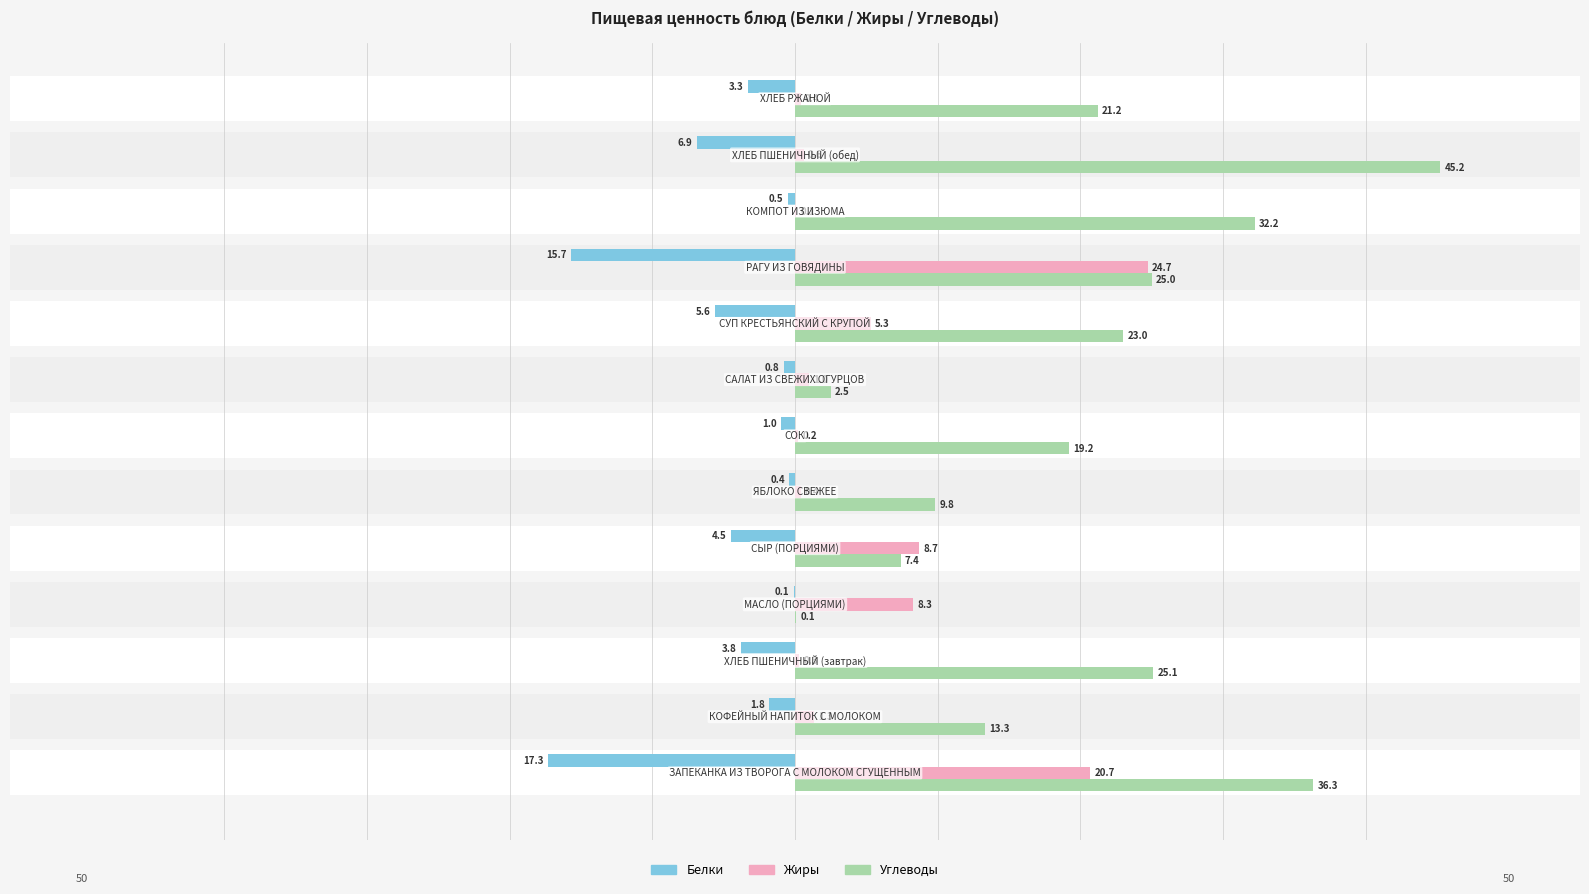

Rank the series by their average value, from highest to lowest.

Углеводы, Жиры, Белки